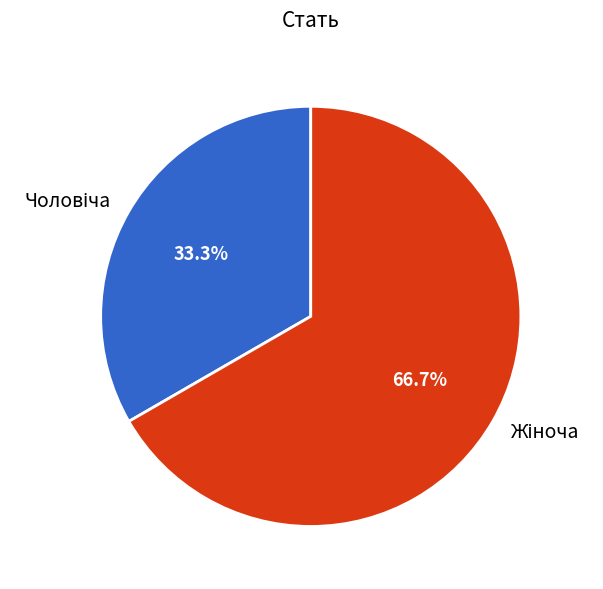

Does any single category account for the majority?

Yes